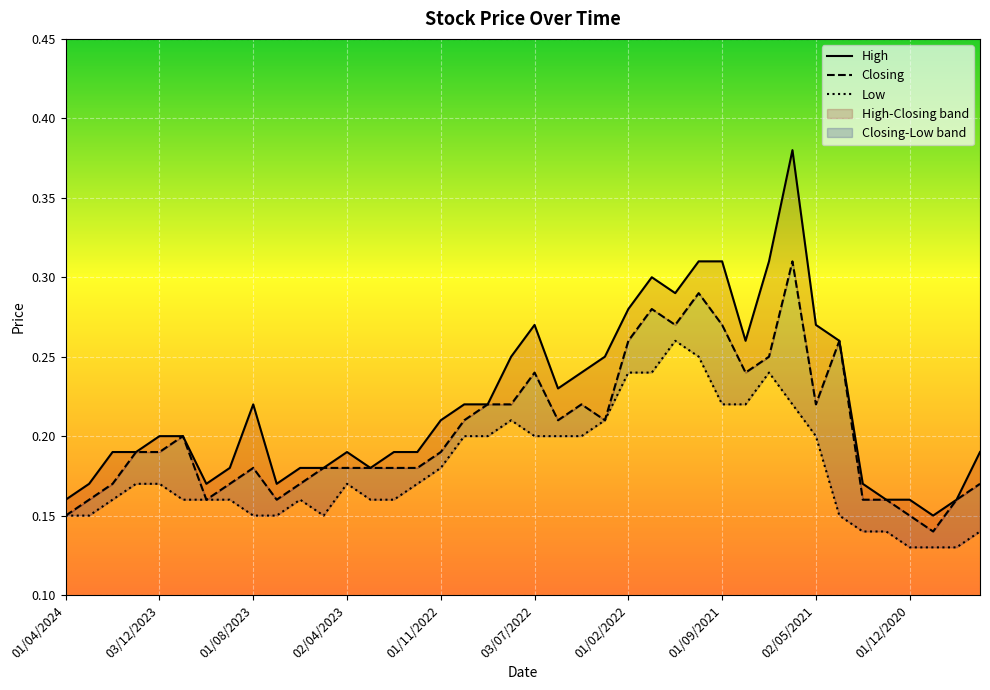

The value of High at 01/05/2023 is 0.3. True or false?

False